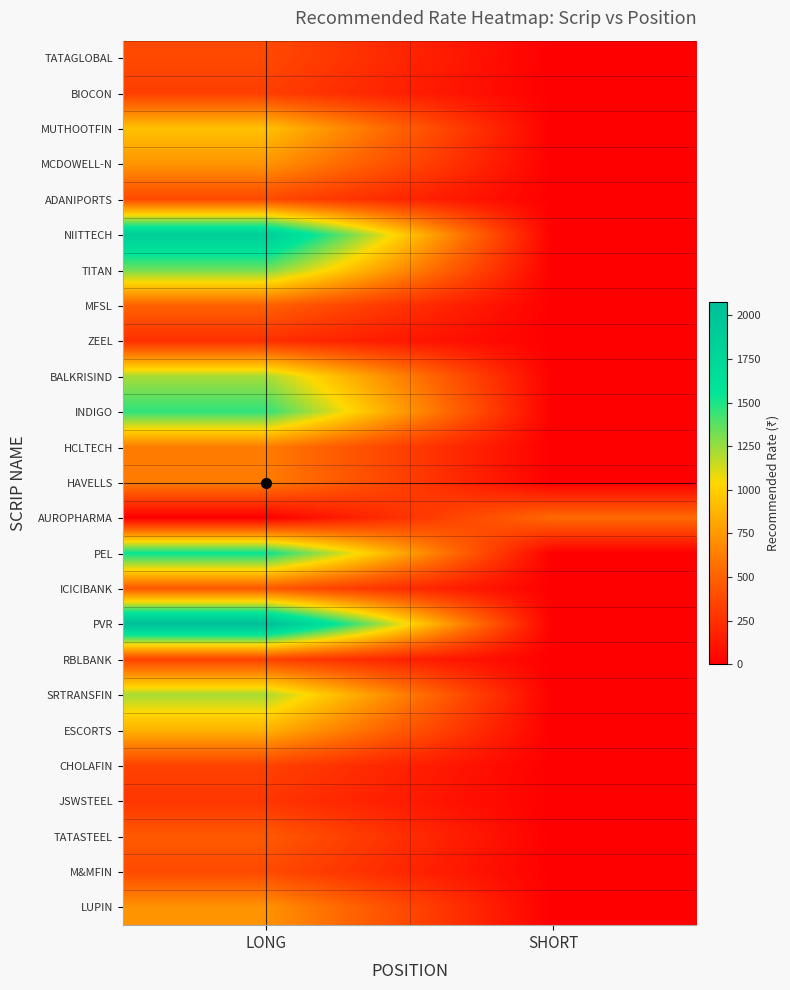

At which category does the chart reach its peak across all series?

LONG